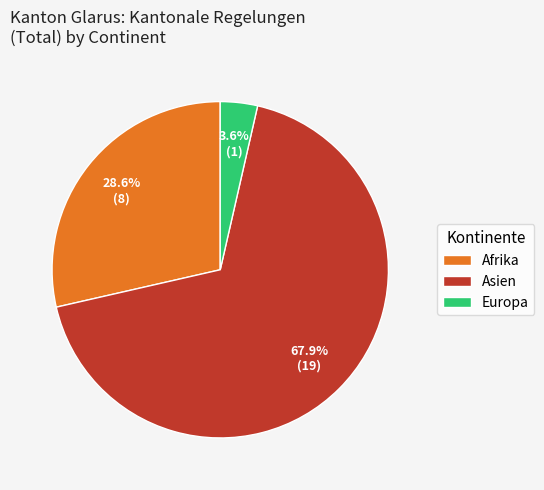

To the nearest percent, what is the difference between the Asien and Europa slice percentages?

64%